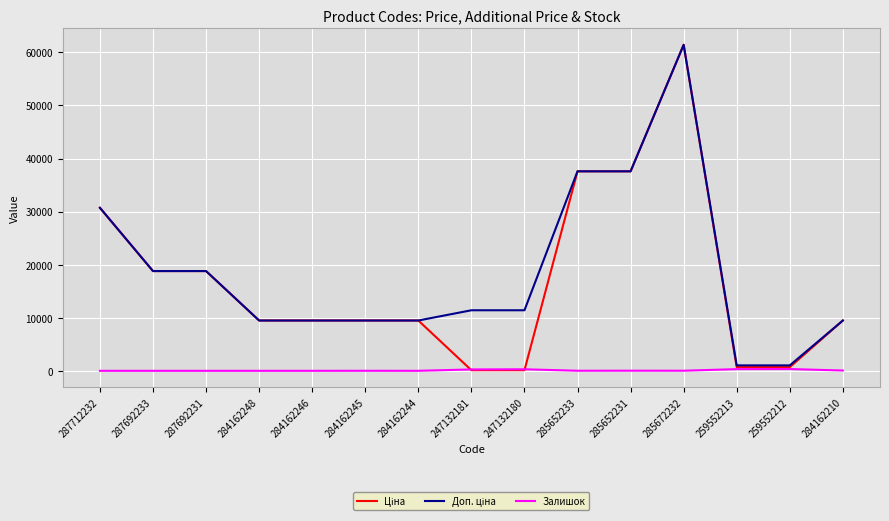

True or false: Залишок has a value of 0.0 at 284162244.

True